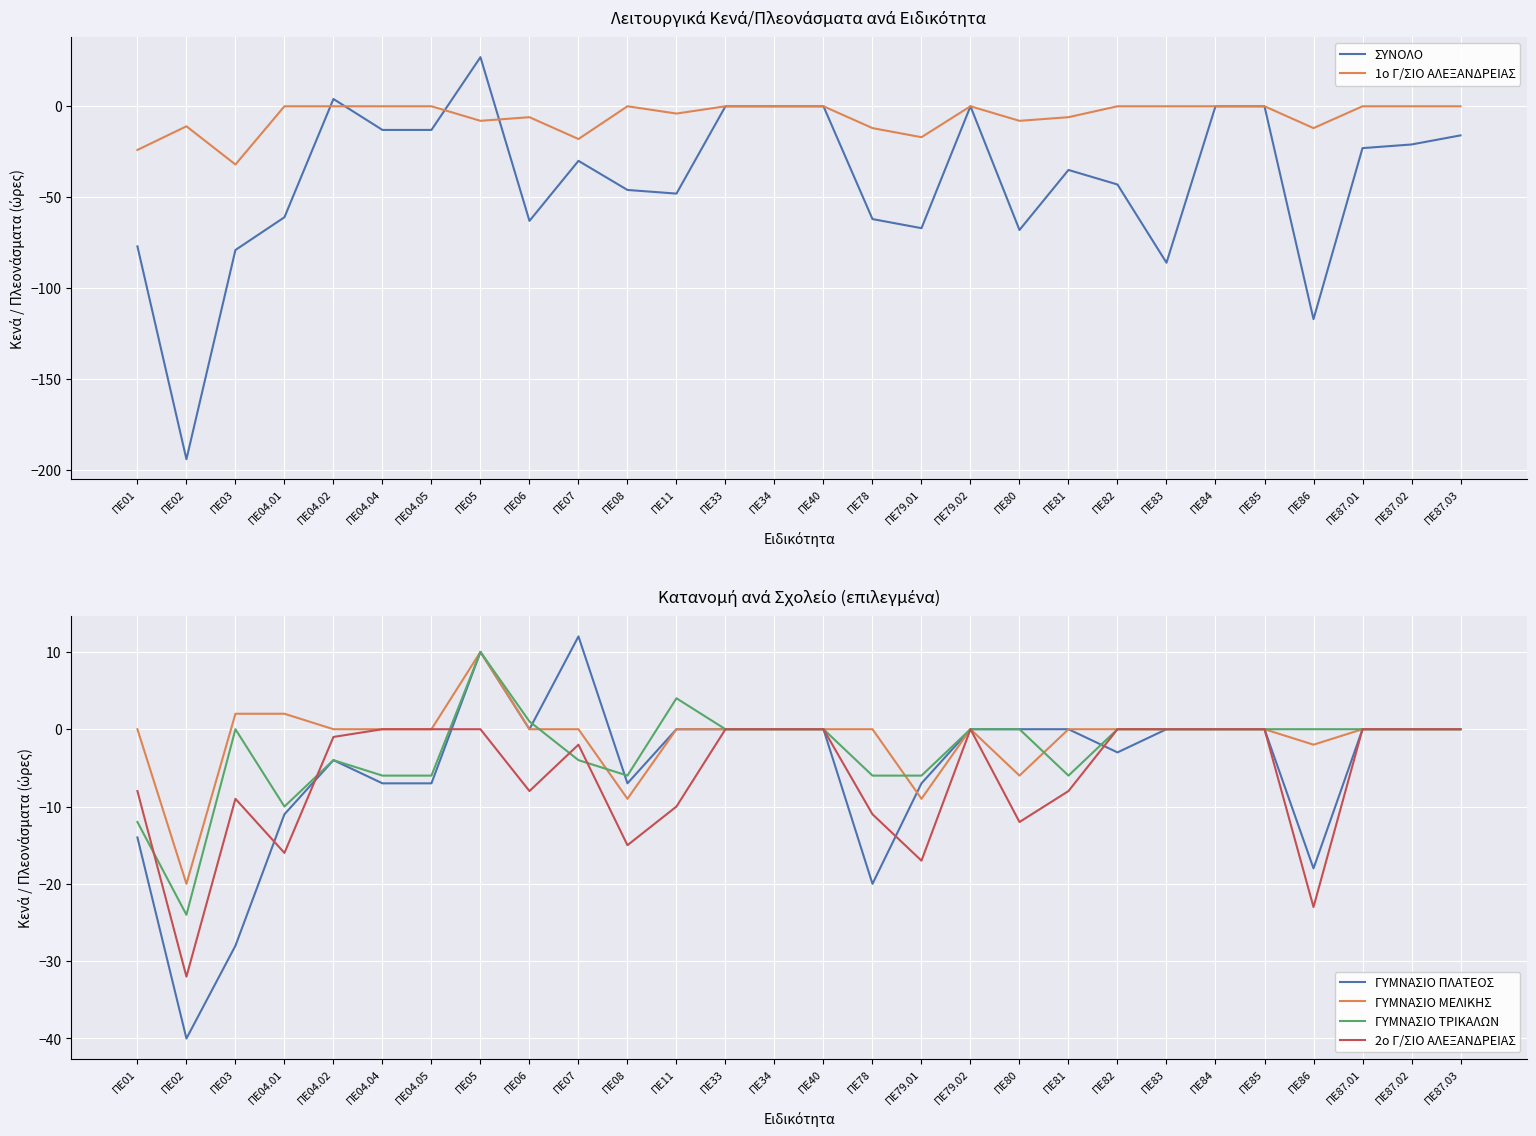

Does the chart display data point markers on the line(s)?

No